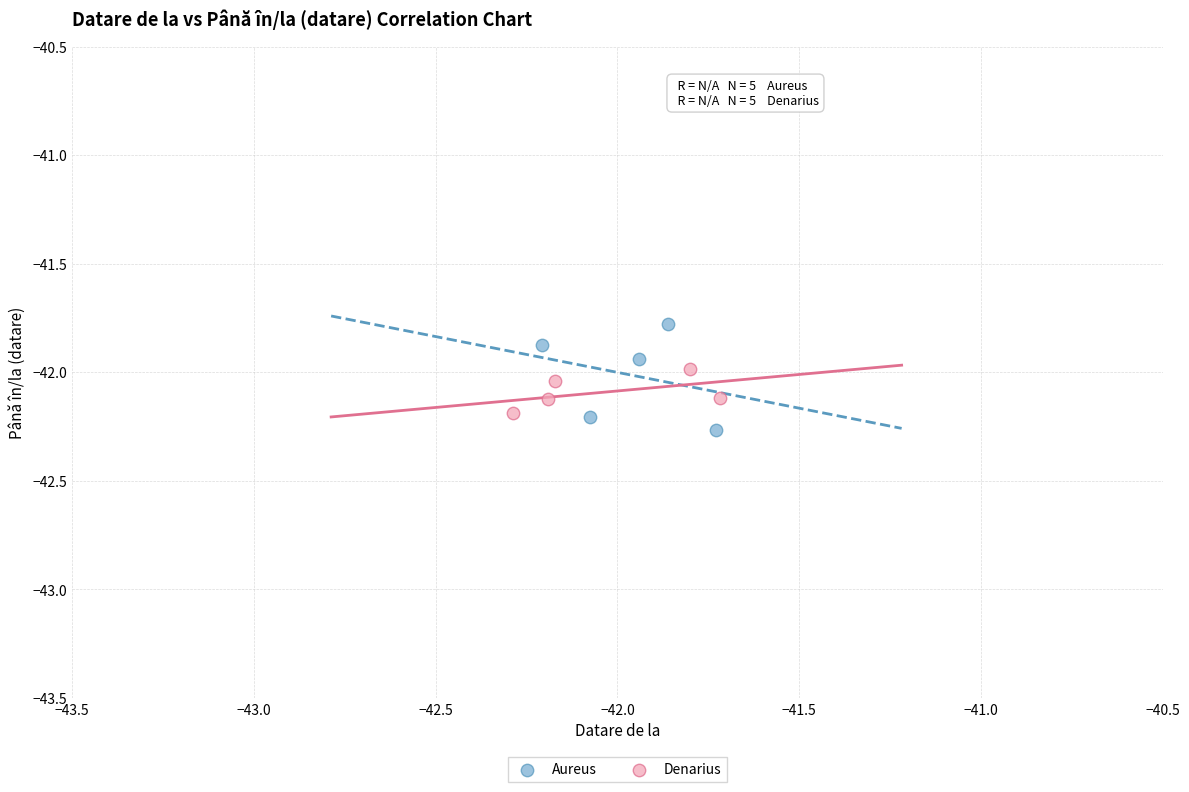

Which series contains the highest Y value?

Aureus